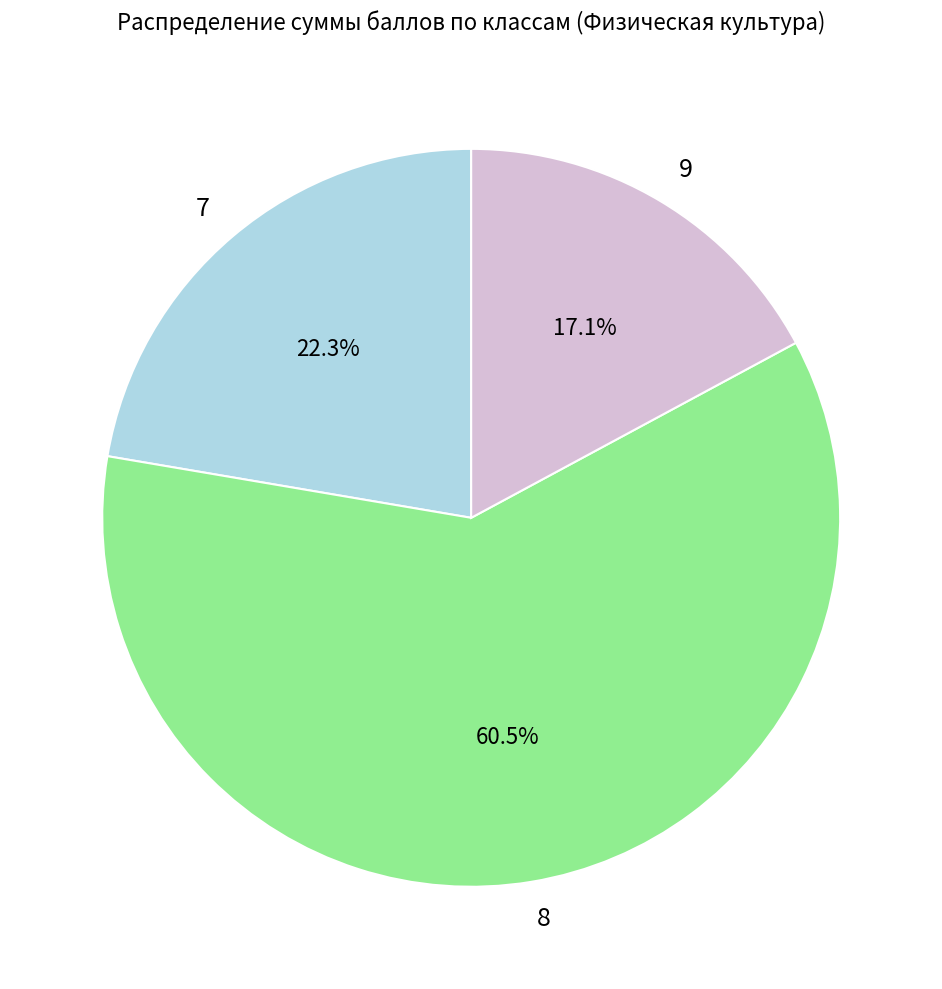

Which category has the biggest portion of the pie?

8